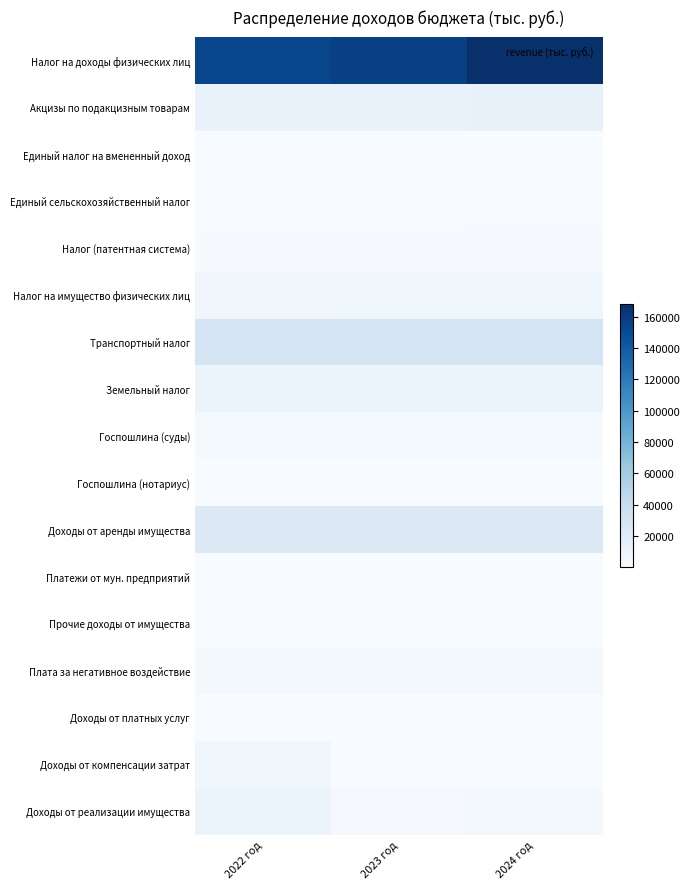

Reading left to right, extract all data points from this chart.

Налог на доходы физических лиц: 2022 год=153846.0	2023 год=157427.4	2024 год=168132.5
Акцизы по подакцизным товарам: 2022 год=11271.4	2023 год=11422.8	2024 год=11879.7
Единый налог на вмененный доход: 2022 год=100.0	2023 год=100.0	2024 год=50.0
Единый сельскохозяйственный налог: 2022 год=26.0	2023 год=27.0	2024 год=28.0
Налог (патентная система): 2022 год=1261.3	2023 год=1311.8	2024 год=1364.2
Налог на имущество физических лиц: 2022 год=5749.0	2023 год=5979.0	2024 год=6218.0
Транспортный налог: 2022 год=29198.0	2023 год=29198.0	2024 год=29198.0
Земельный налог: 2022 год=10013.0	2023 год=10013.0	2024 год=10013.0
Госпошлина (суды): 2022 год=2420.0	2023 год=2516.9	2024 год=2617.4
Госпошлина (нотариус): 2022 год=15.0	2023 год=15.0	2024 год=15.0
Доходы от аренды имущества: 2022 год=22199.3	2023 год=22199.3	2024 год=22199.3
Платежи от мун. предприятий: 2022 год=143.3	2023 год=30.0	2024 год=30.0
Прочие доходы от имущества: 2022 год=530.0	2023 год=530.0	2024 год=530.0
Плата за негативное воздействие: 2022 год=3909.0	2023 год=3909.0	2024 год=3909.0
Доходы от платных услуг: 2022 год=10.0	2023 год=10.0	2024 год=10.0
Доходы от компенсации затрат: 2022 год=6032.2	2023 год=190.9	2024 год=190.9
Доходы от реализации имущества: 2022 год=10268.3	2023 год=1564.5	2024 год=2800.0